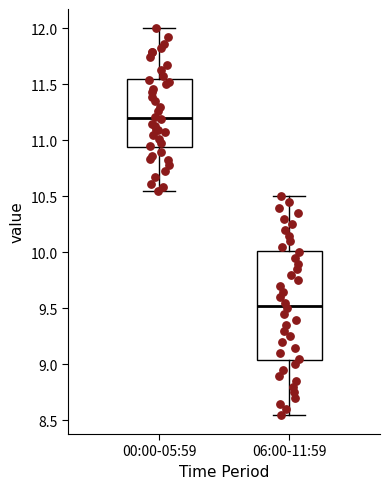

Which box is the tallest, from its lower edge to its upper edge?

06:00-11:59